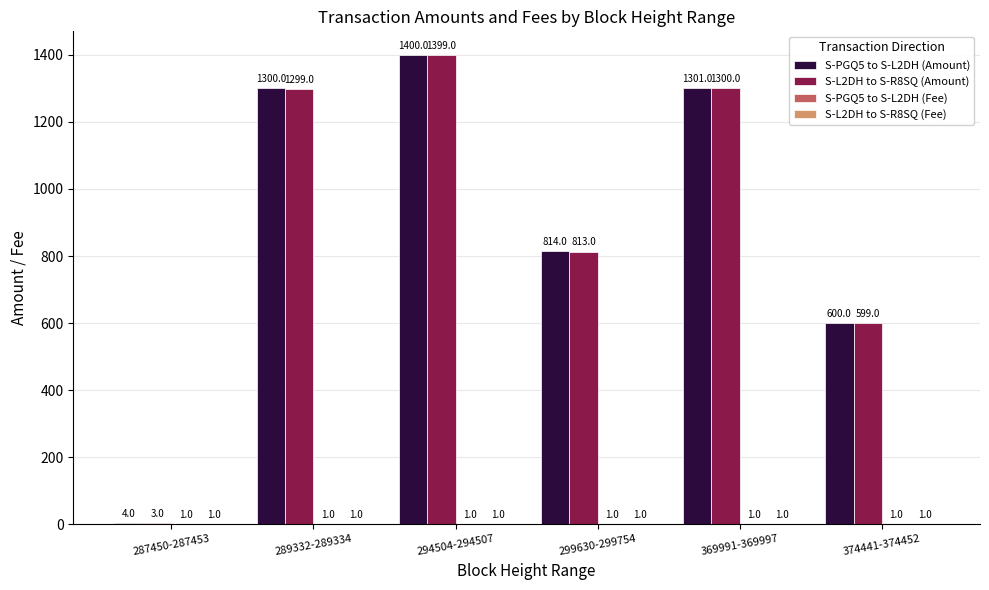

The value of S-L2DH to S-R8SQ (Amount) at 287450-287453 is 3. True or false?

True